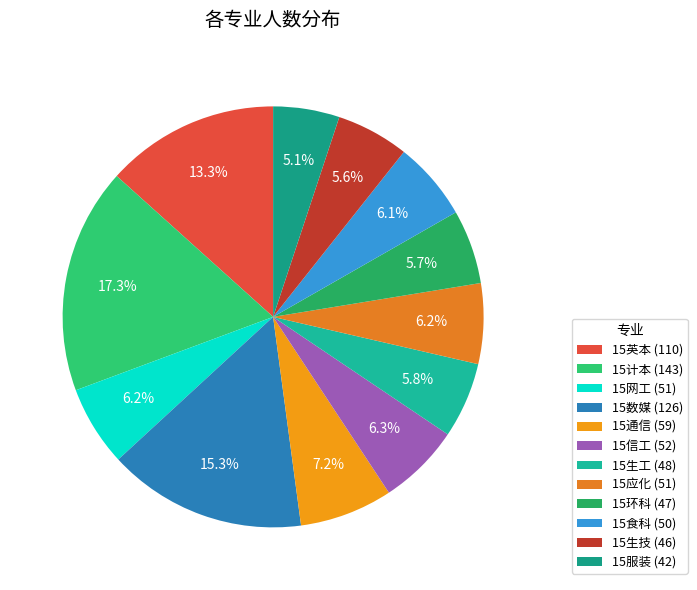

Is the sum of 15服装 and 15生工 greater than half?

No